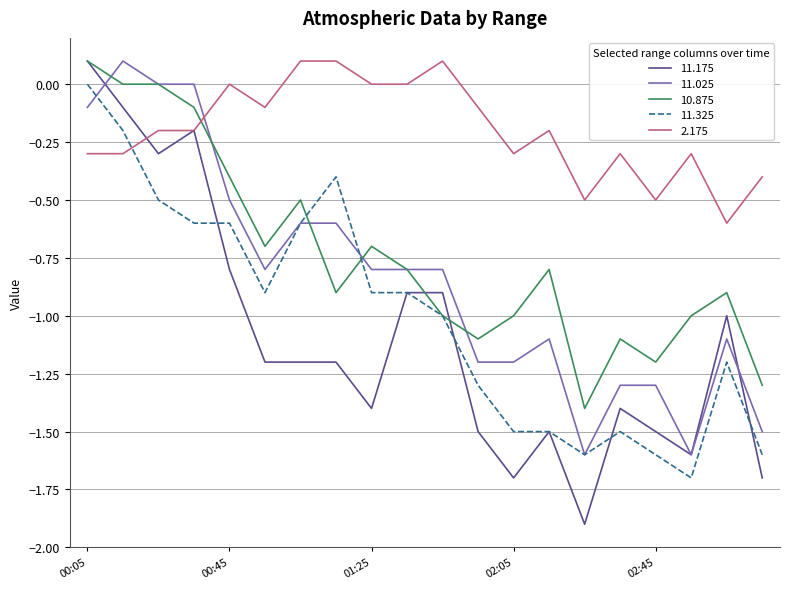

Which series has the widest spread of values?

11.175